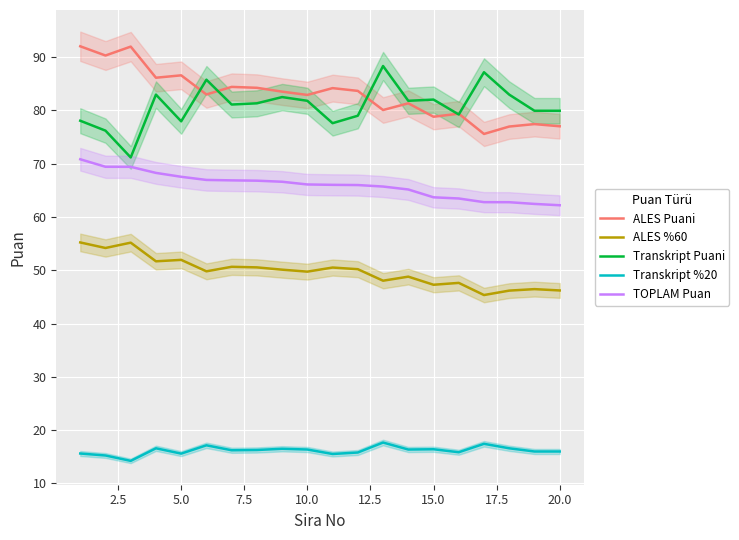

What is the lowest value of the ALES %60 series?

45.4